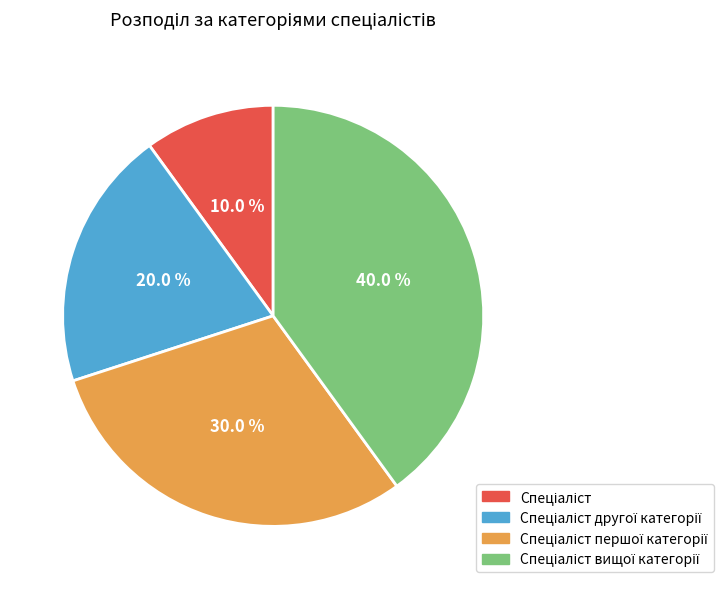

Is there any slice that represents more than half of the pie?

No